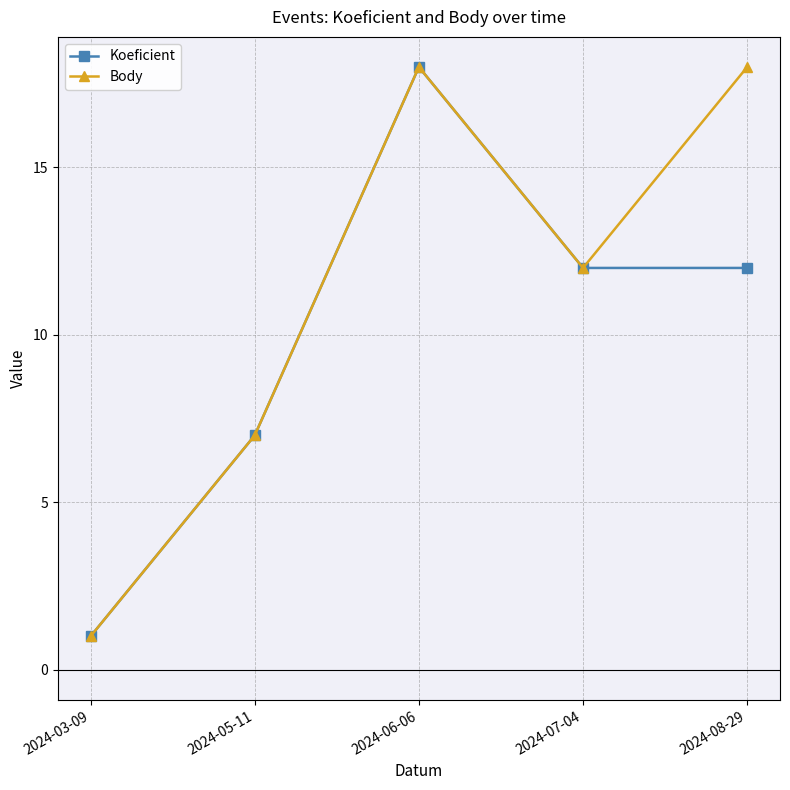

Reading left to right, what are all the values shown in this chart?

Koeficient: 2024-03-09=1	2024-05-11=7	2024-06-06=18	2024-07-04=12	2024-08-29=12
Body: 2024-03-09=1	2024-05-11=7	2024-06-06=18	2024-07-04=12	2024-08-29=18